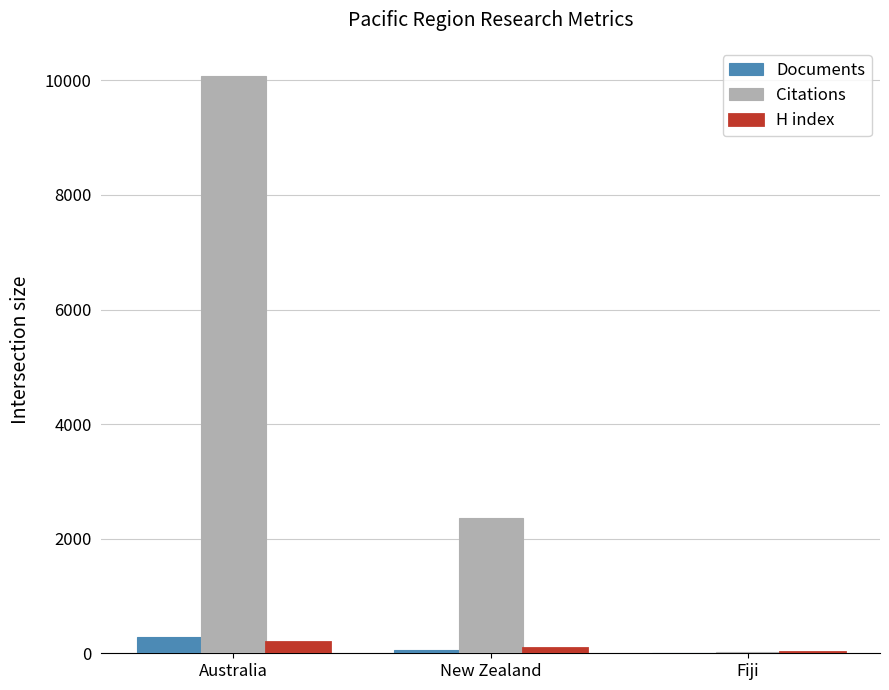

Which series changed the most between Australia and New Zealand?

Citations